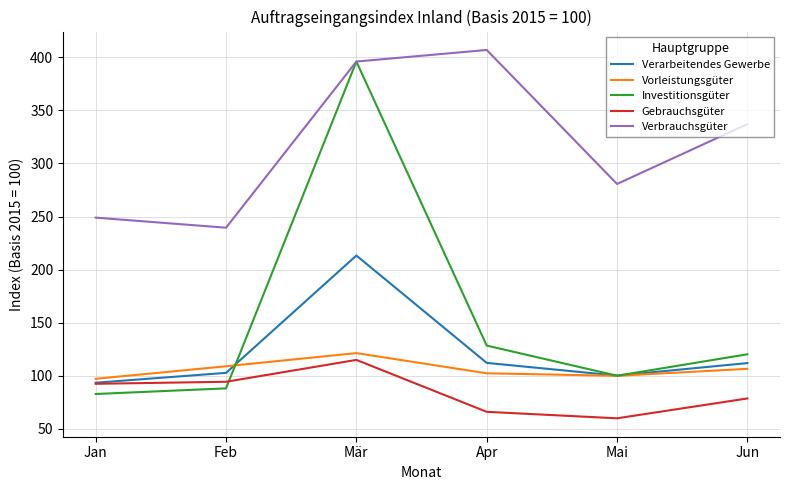

Read the Vorleistungsgüter value at Jun.

106.6